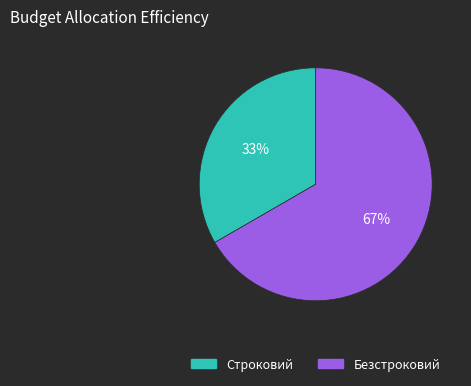

To the nearest percent, what portion does Строковий represent?

33%